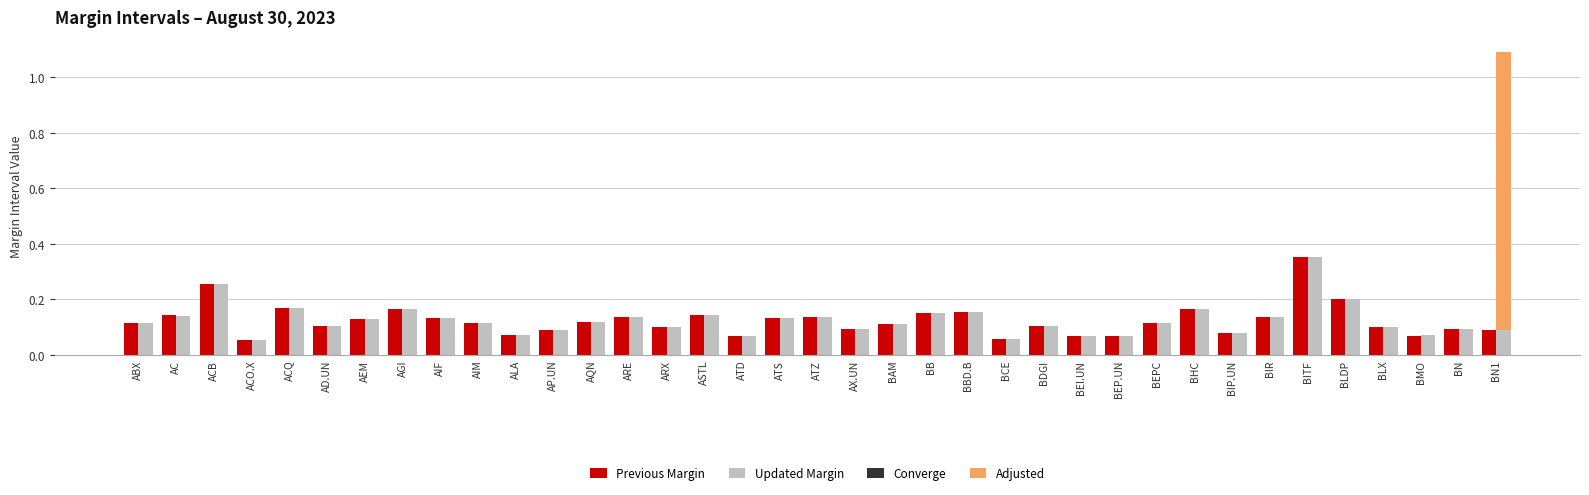

How many categories are shown in the chart?

37